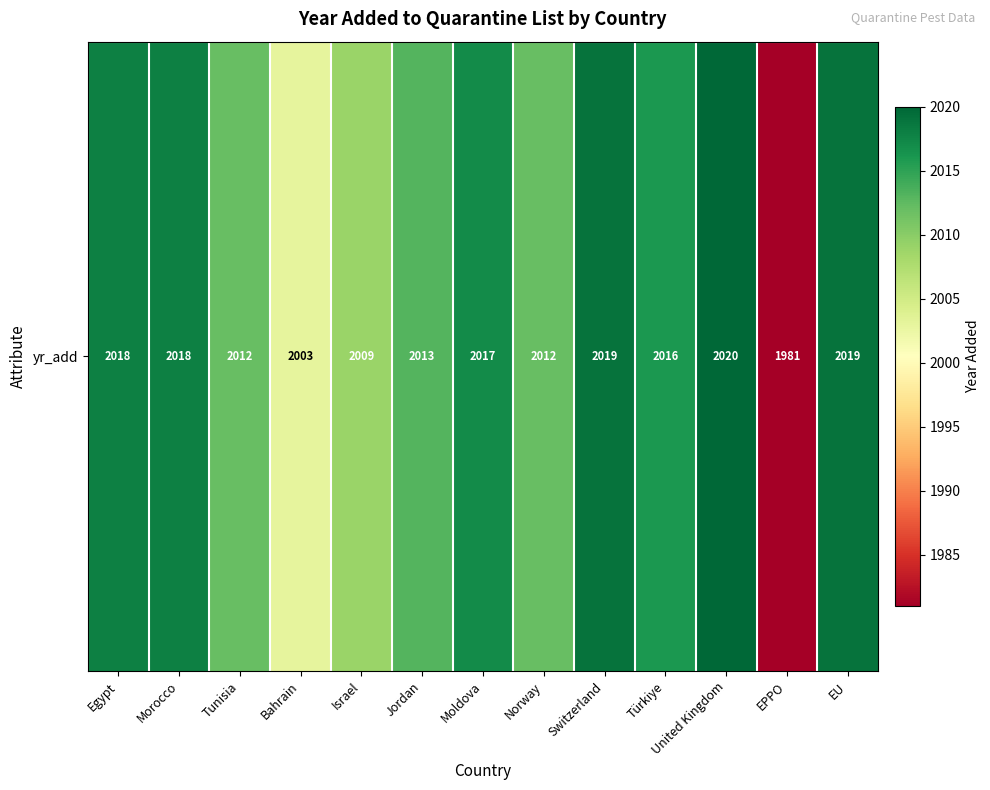

What is the sum of all values?

26157